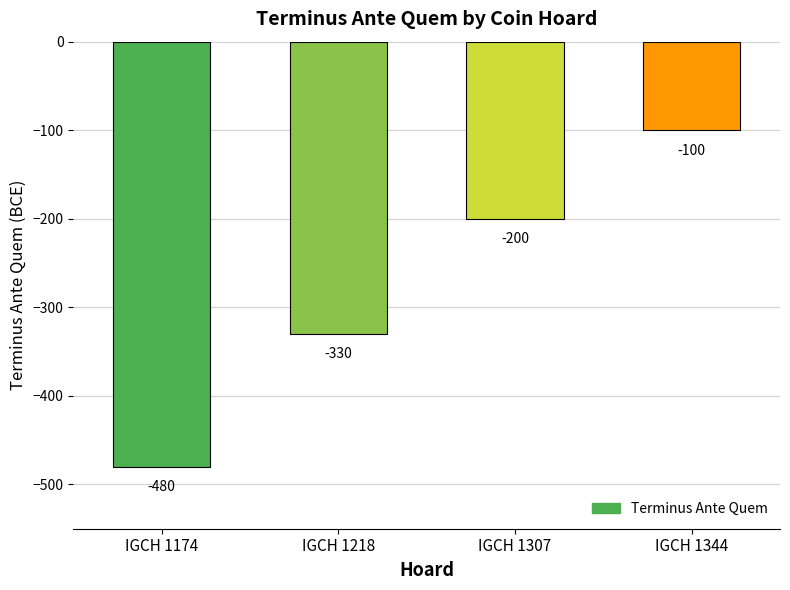

Reading left to right, transcribe all the data shown in this chart.

-480	-330	-200	-100